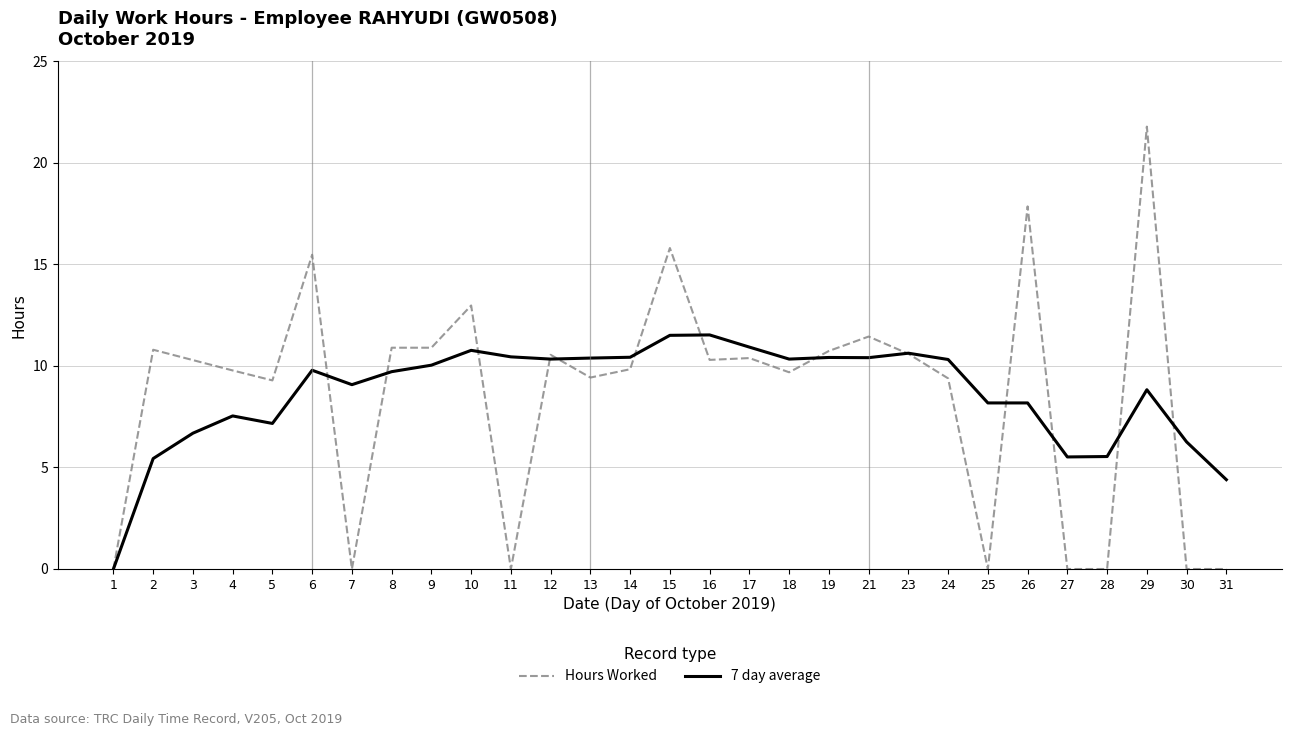

Is it true that 7 day average equals 15.0 at 7?

False